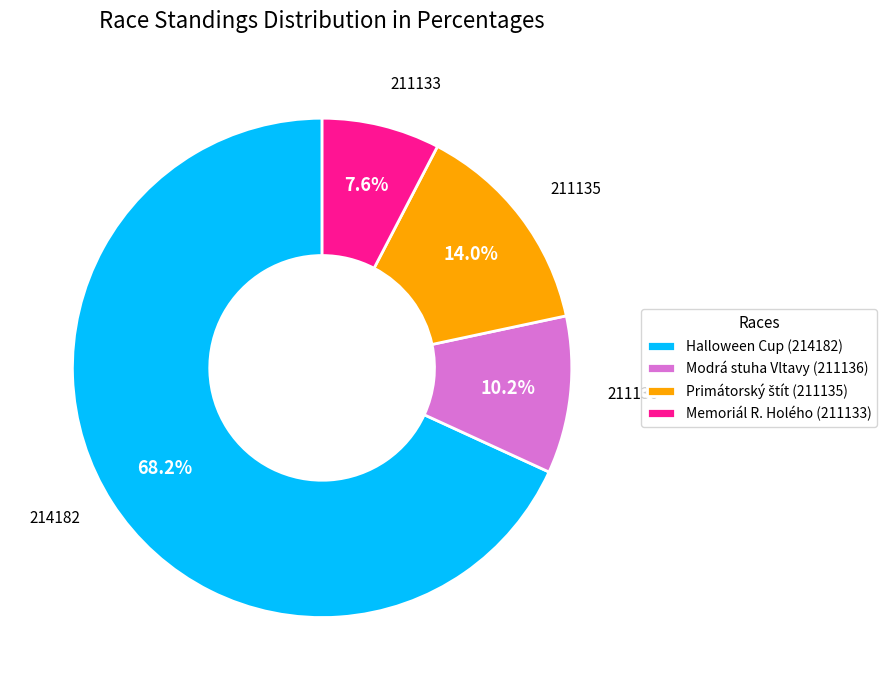

Which category has the biggest portion of the pie?

Halloween Cup (214182)